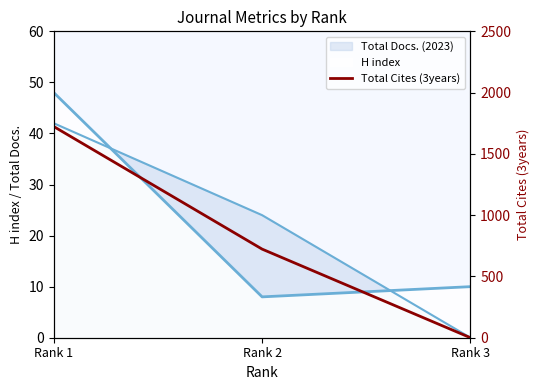

How many values are above zero?

2